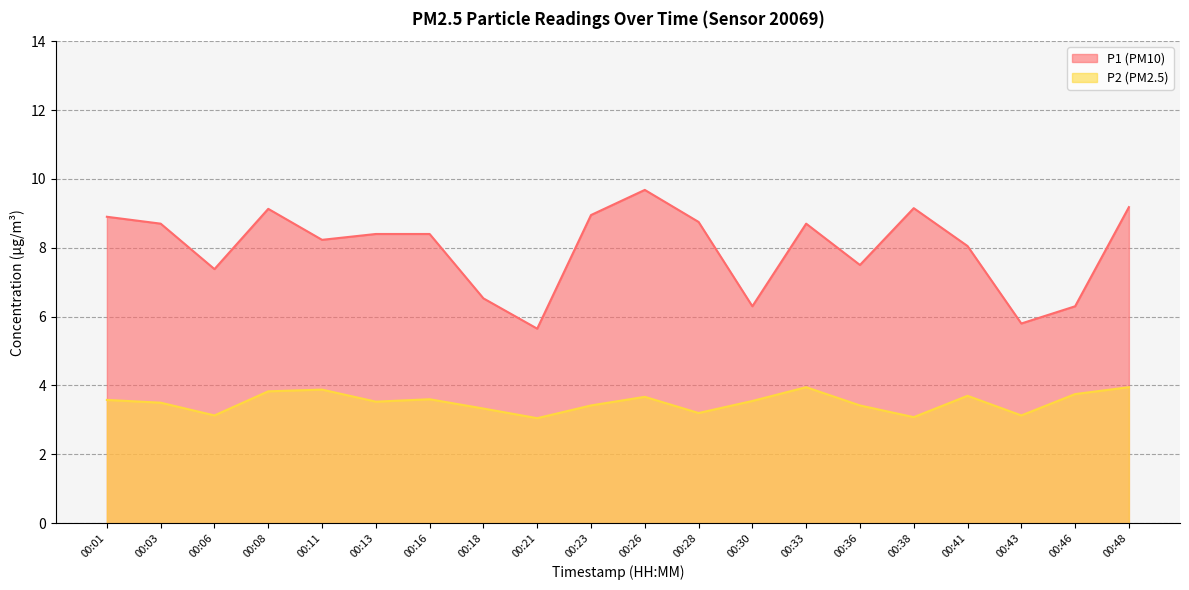

What are all the series names shown in the legend?

P1 (PM10), P2 (PM2.5)